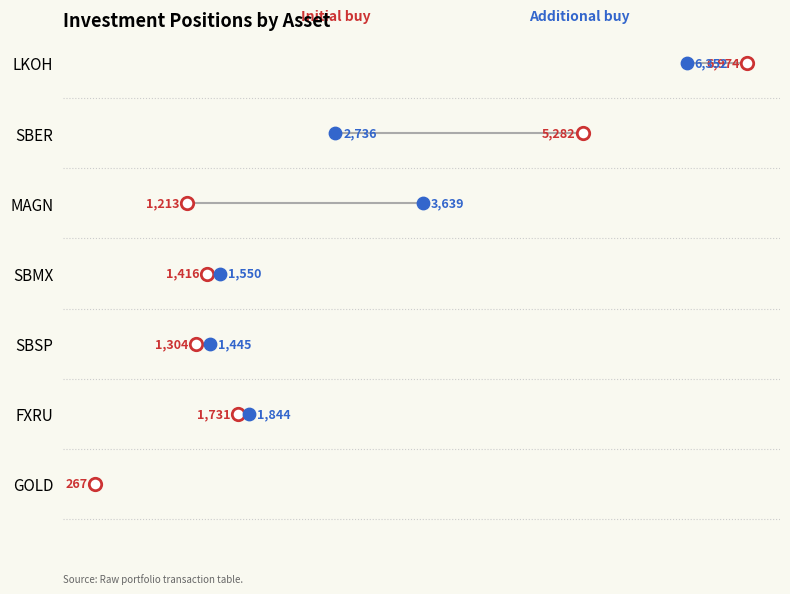

Which series contains the highest Y value?

Initial buy